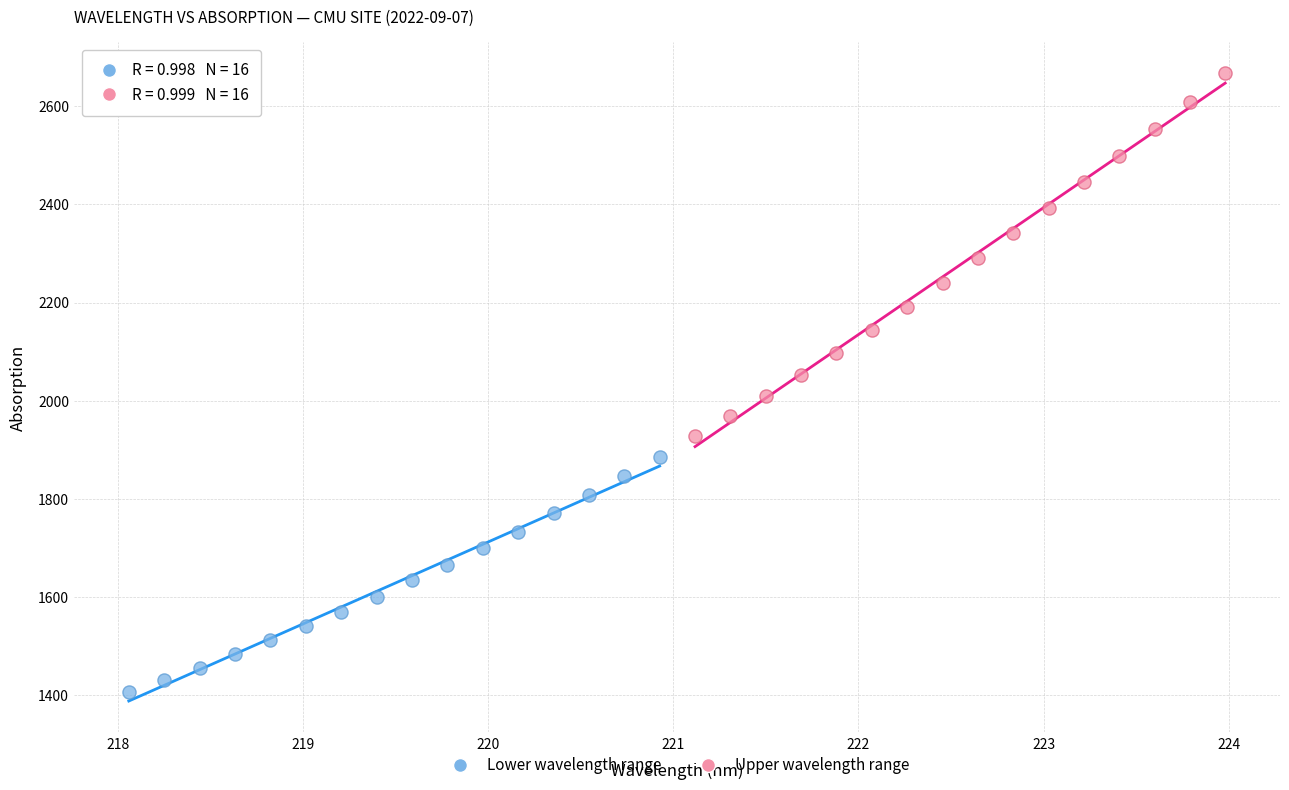

Which series reaches the maximum Y coordinate?

Upper wavelength range